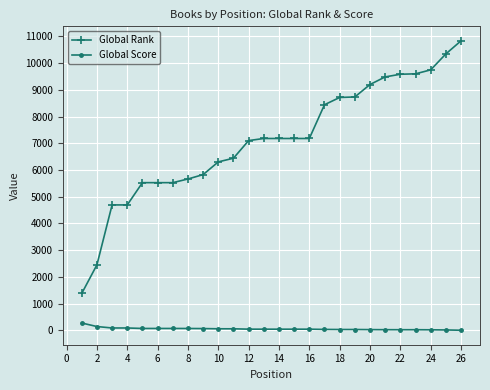

Rank the series by their maximum value, from highest to lowest.

Global Rank, Global Score